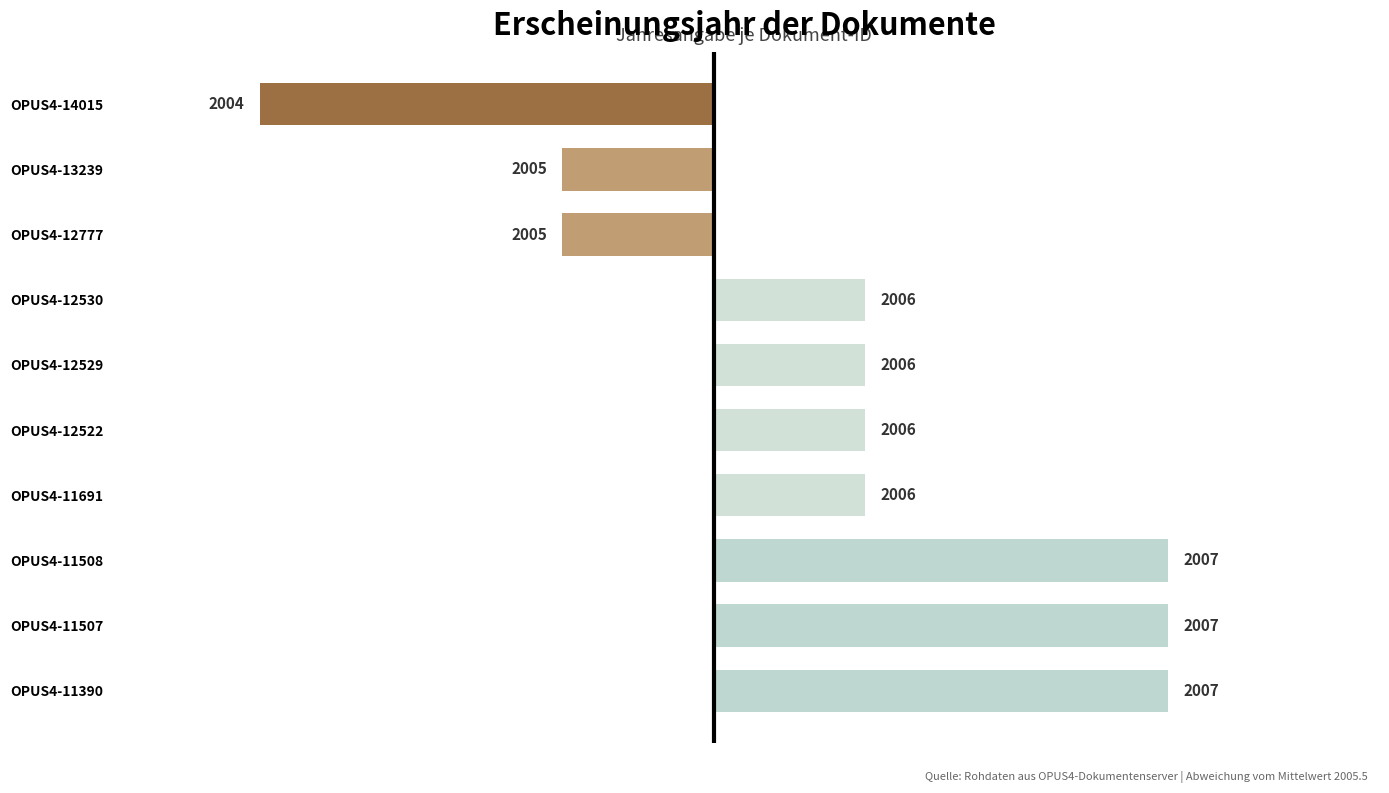

What is the sum of all values?

4.0